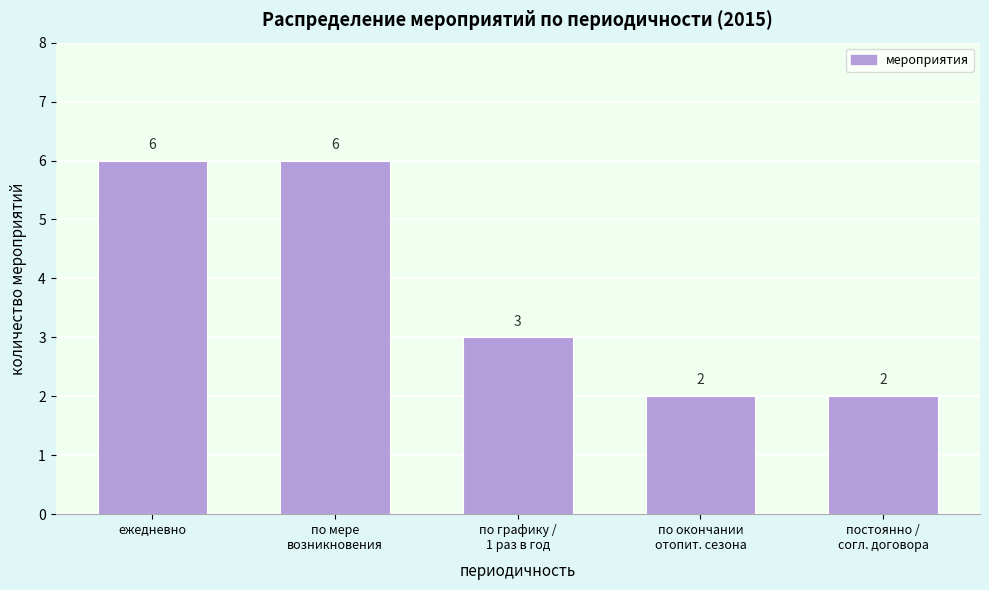

Reading left to right, transcribe all the data shown in this chart.

6	6	3	2	2